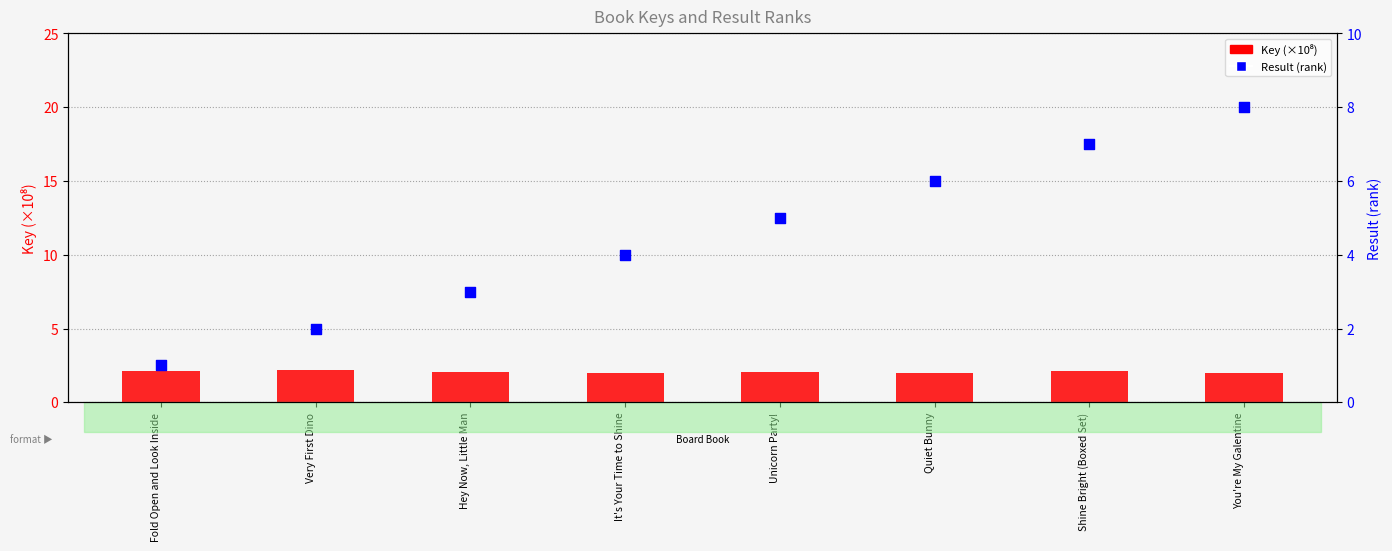

What are all the series names shown in the legend?

Key (×10⁸), Result (rank)